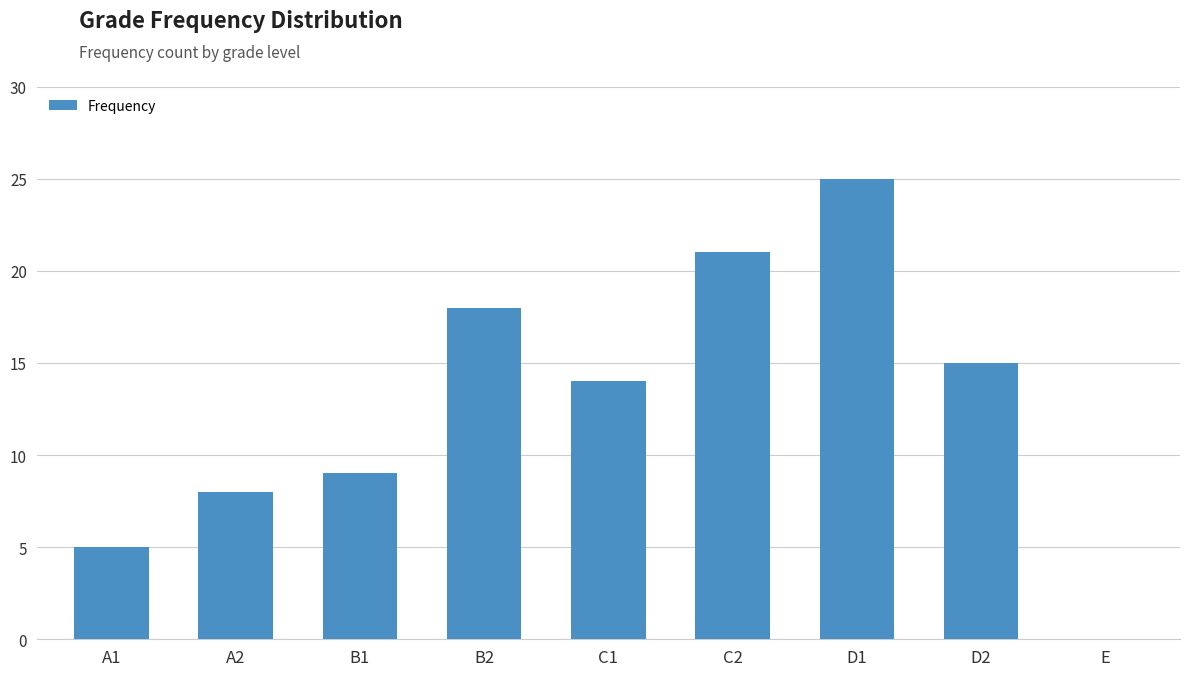

What is the difference between the values at D2 and A1?

10